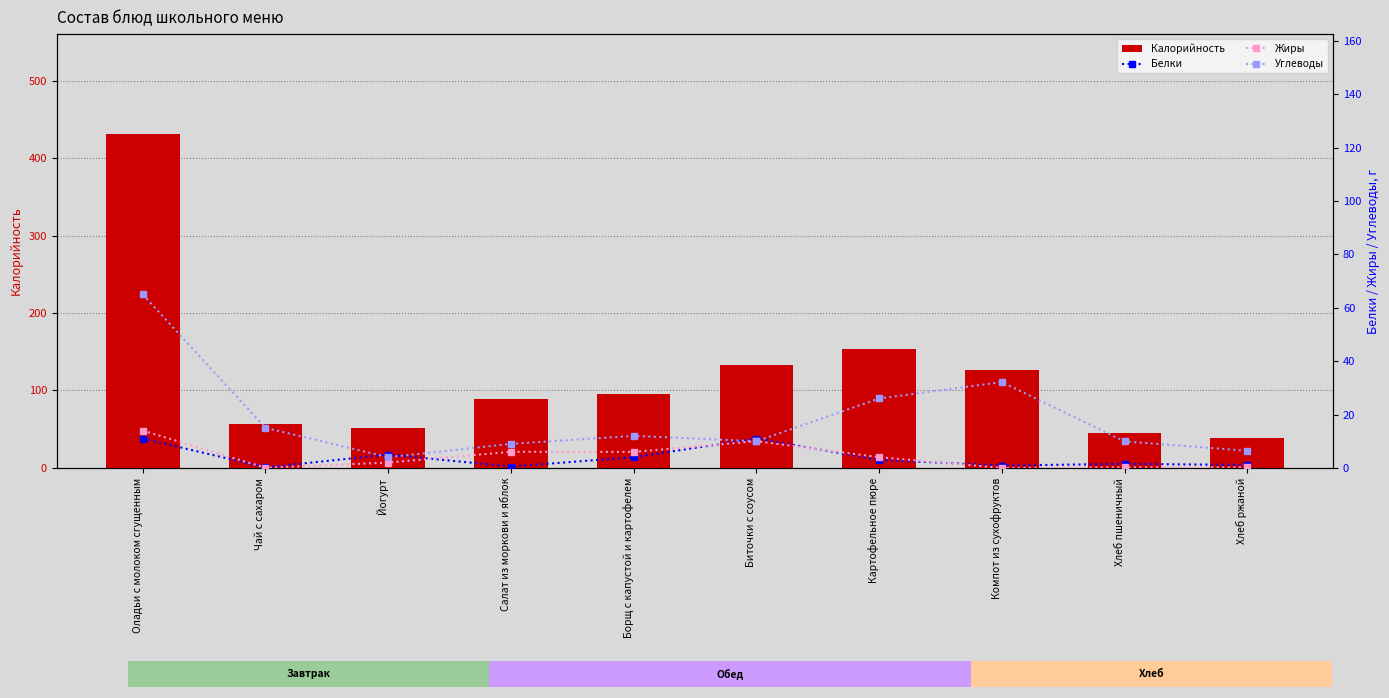

What is the label of the 6th bar from the right?

Борщ с капустой и картофелем